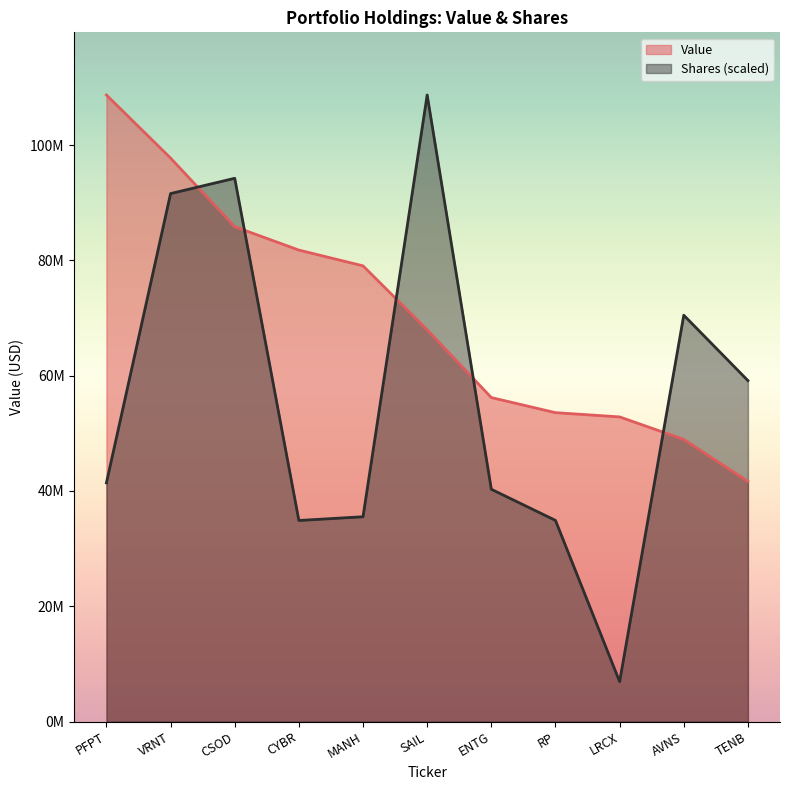

Reading right to left, what are all the values shown in this chart?

Value: 41643000.0	48930000.0	52839000.0	53575000.0	56193000.0	67953000.0	79042000.0	81774000.0	85830000.0	97735000.0	108677000.0
Shares or principal amount: 59136897.2	70478290.1	6915359.6	34887355.2	40284811.2	108677000.0	35521466.0	34872369.2	94228807.0	91577174.8	41402664.9